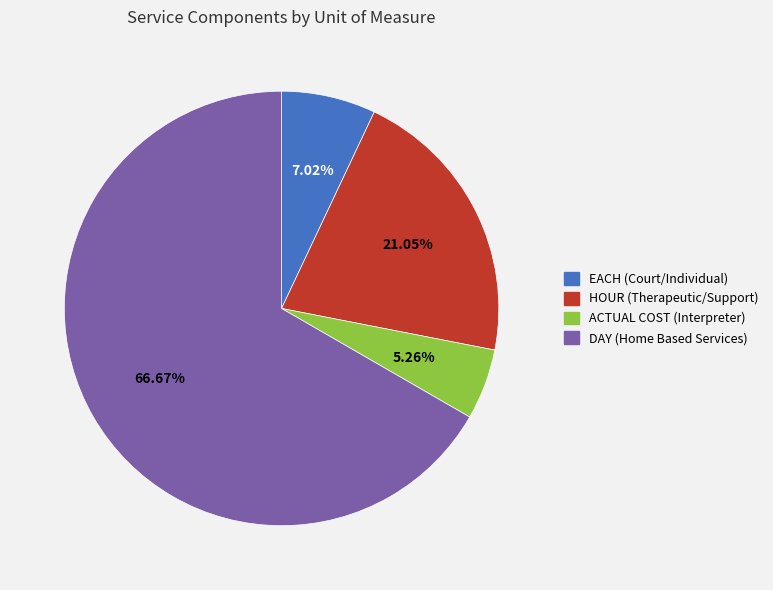

What is the ratio of the value at EACH (Court/Individual) to the value at HOUR (Therapeutic/Support)?

0.3